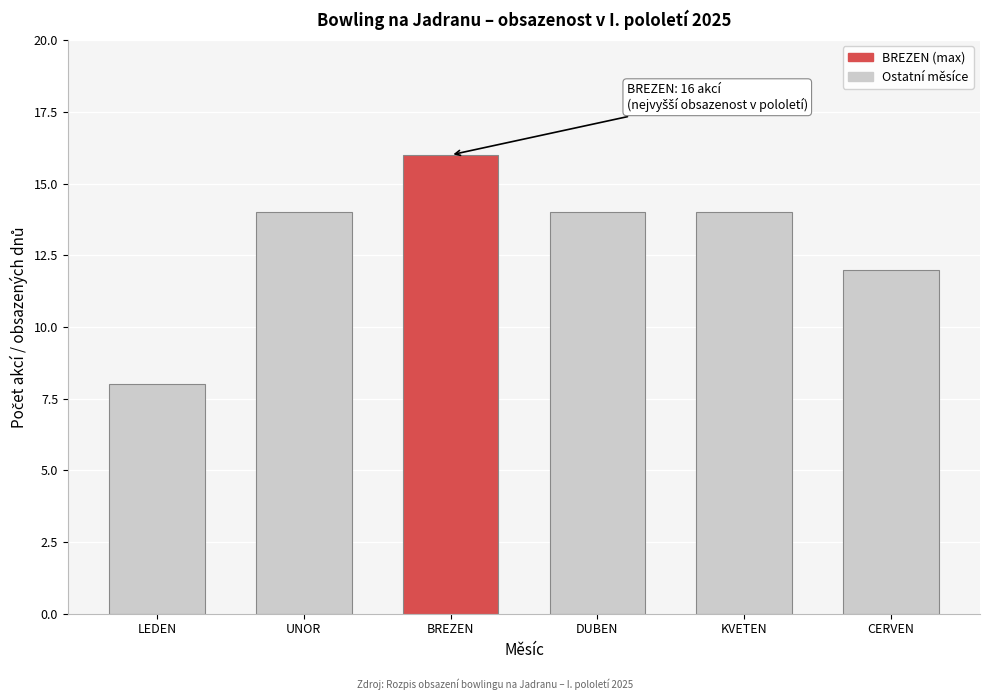

Reading left to right, transcribe all the data shown in this chart.

LEDEN=8	UNOR=14	BREZEN=16	DUBEN=14	KVETEN=14	CERVEN=12